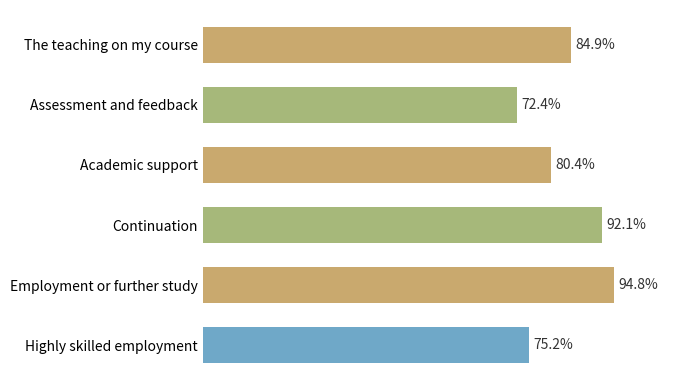

Between Continuation and Highly skilled employment, which is larger?

Continuation